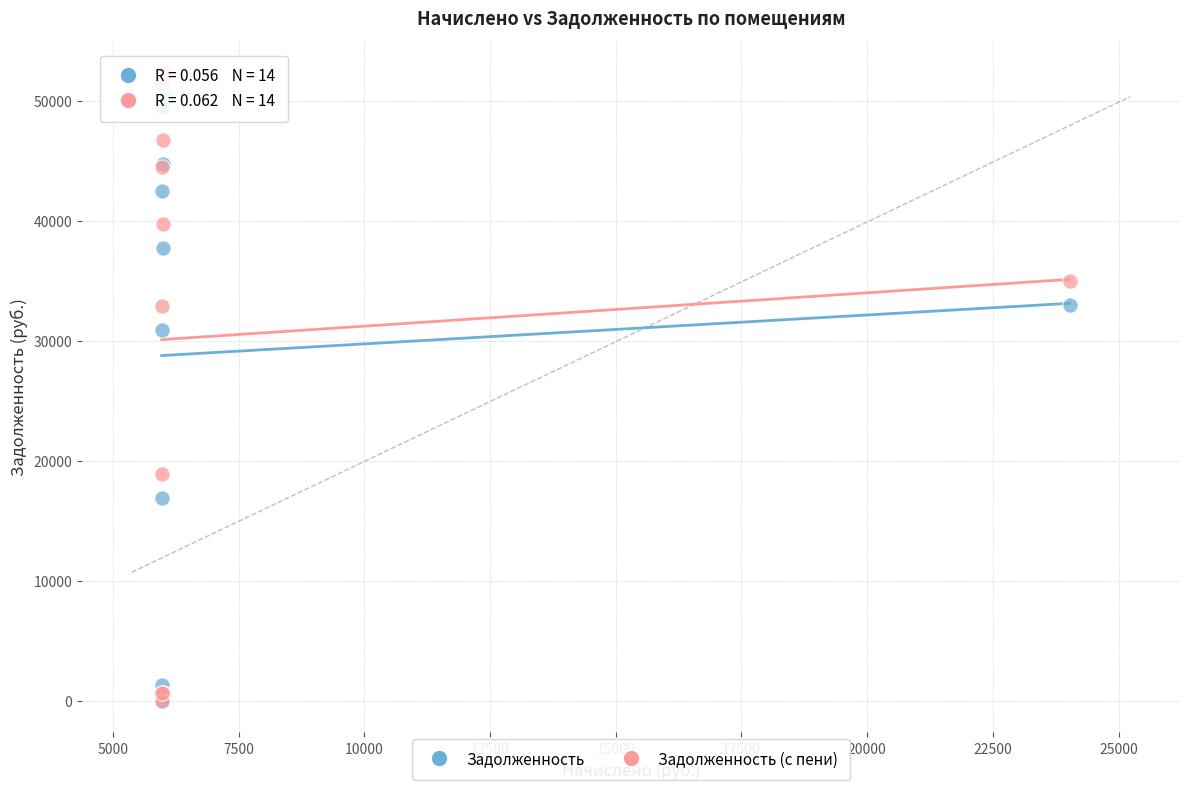

Across all series, what Y value is closest to 26170?

30901.2